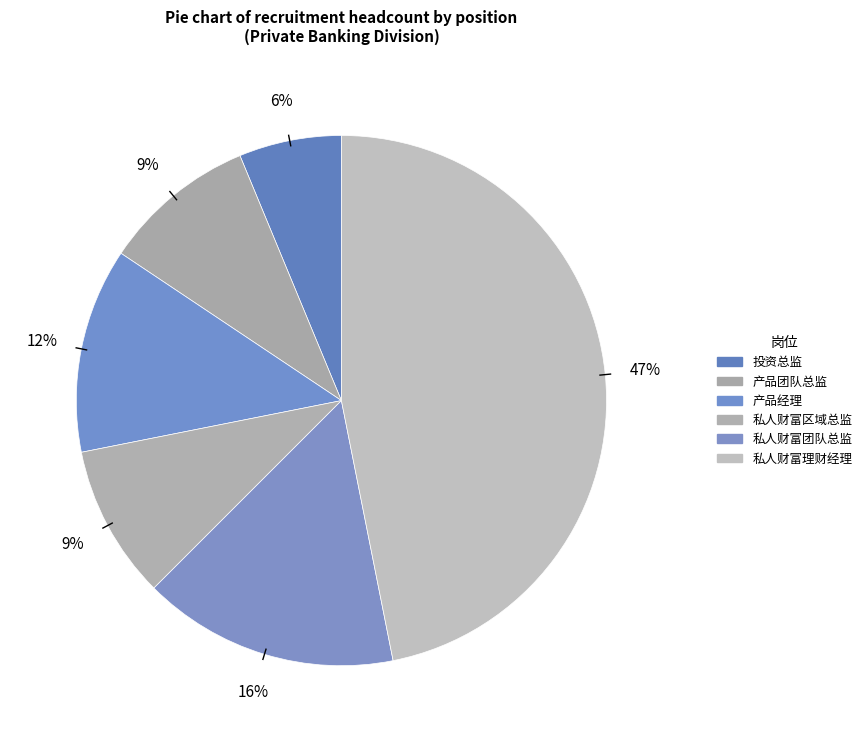

To the nearest percent, what is the difference between the 私人财富理财经理 and 投资总监 slice percentages?

41%